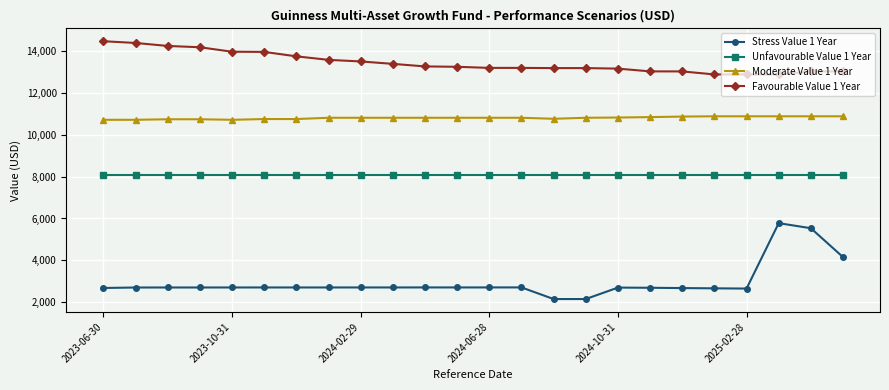

List the series in order of their overall mean, highest first.

Favourable Value 1 Year, Moderate Value 1 Year, Unfavourable Value 1 Year, Stress Value 1 Year